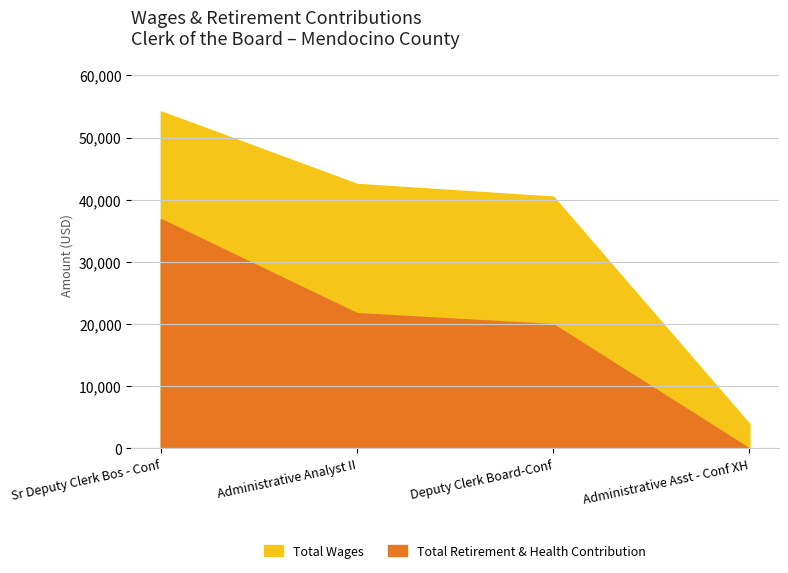

Which series changed the most between Sr Deputy Clerk Bos - Conf and Administrative Analyst II?

Total Retirement & Health Contribution